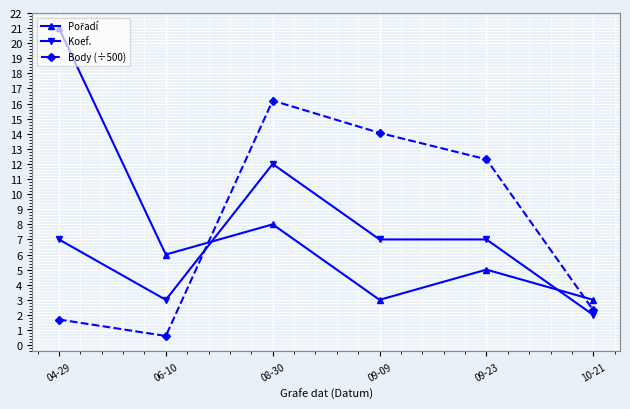

Which label corresponds to the largest value in the chart?

04-29